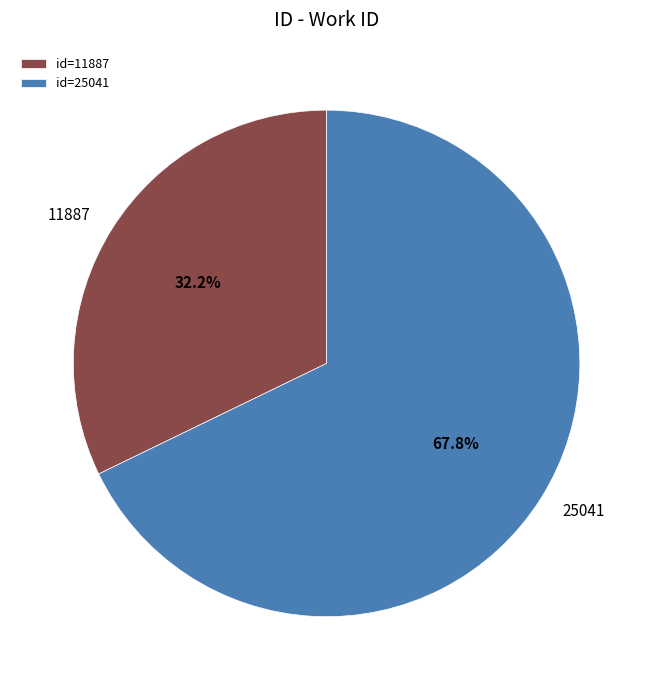

Rank the categories by value from lowest to highest.

11887, 25041